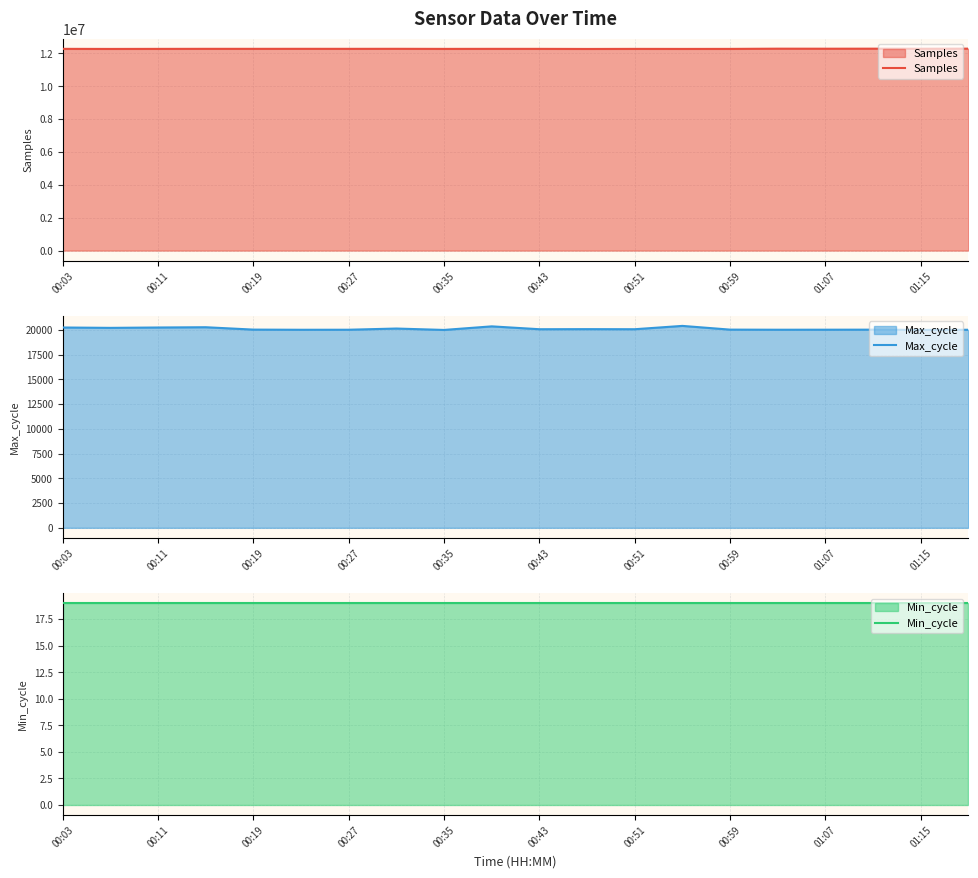

Reading left to right, extract all data points from this chart.

Samples: 12275730	12270811	12274309	12277374	12276833	12277960	12276745	12278501	12273707	12275901	12275196	12269533	12273913	12271518	12273428	12286231	12284283	12286376	12282286	12287960
Max_cycle: 20228	20191	20228	20255	20015	19999	20003	20123	19982	20343	20054	20062	20054	20390	20014	20003	20006	20010	19986	19999
Min_cycle: 19	19	19	19	19	19	19	19	19	19	19	19	19	19	19	19	19	19	19	19